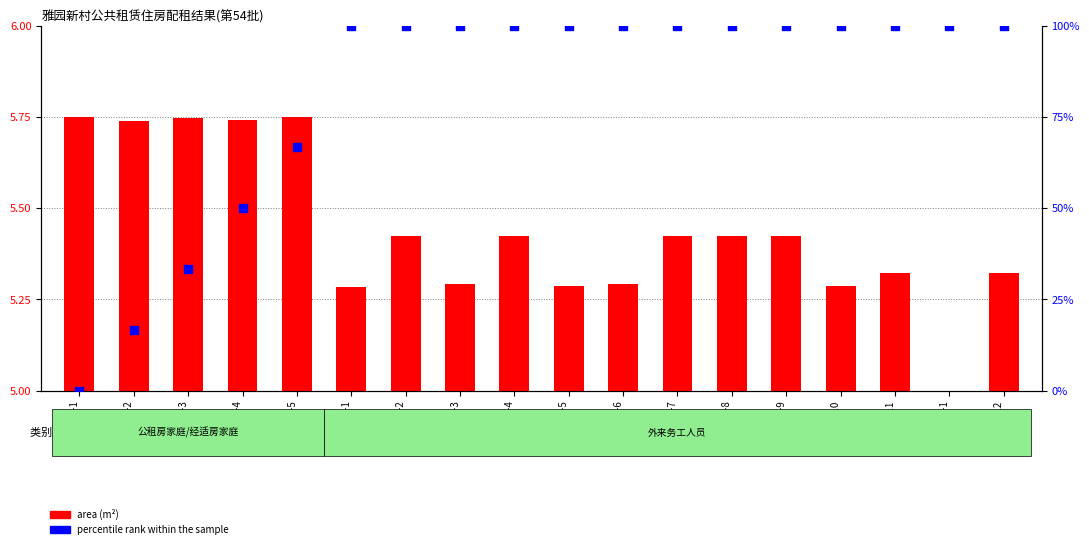

What are all the series names shown in the legend?

area (m²), percentile rank within the sample